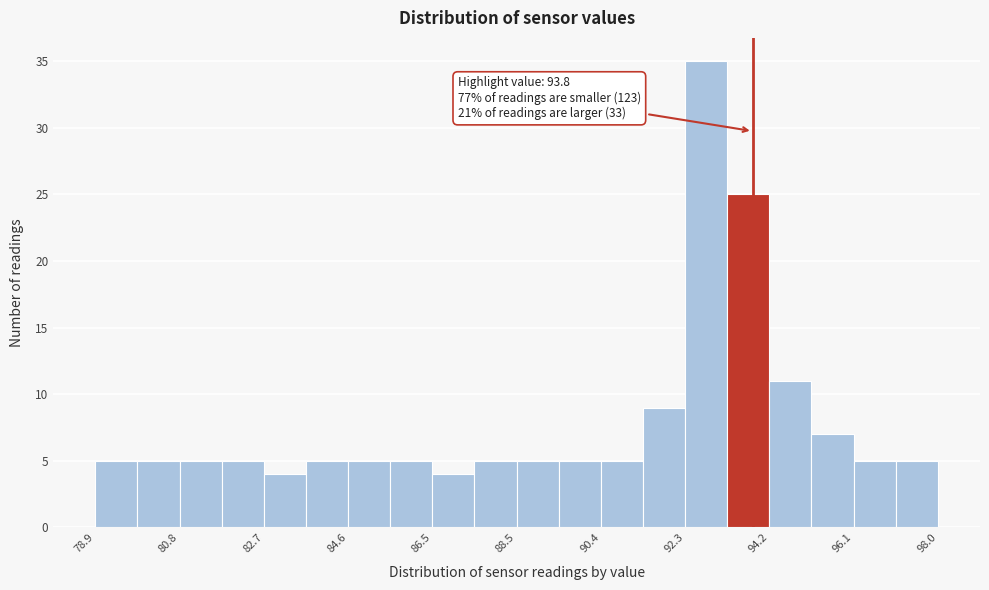

Over which range of the x-axis is the bar tallest?

92.2 to 93.2